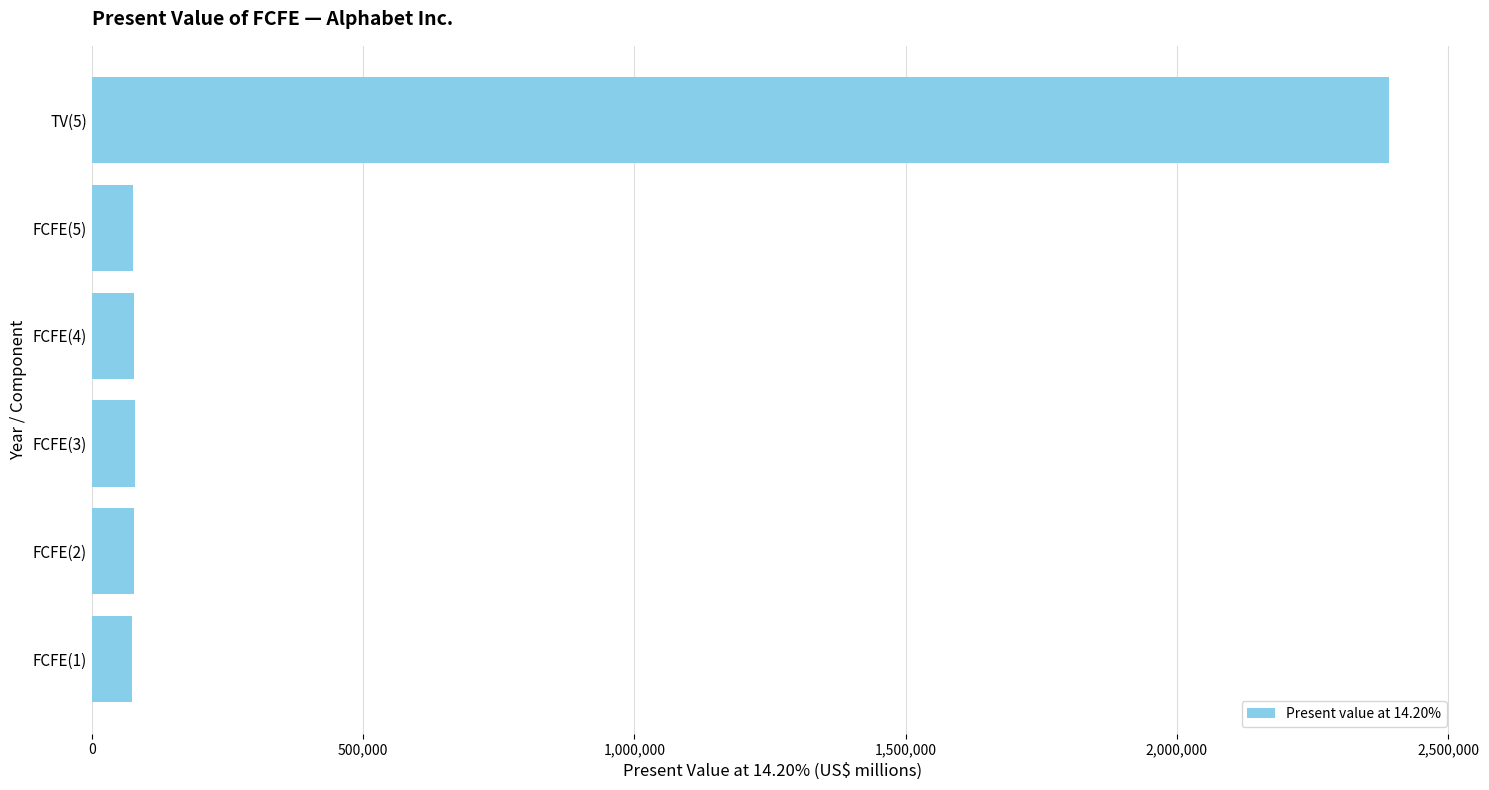

Is it true that the value at FCFE(2) is 77529?

True